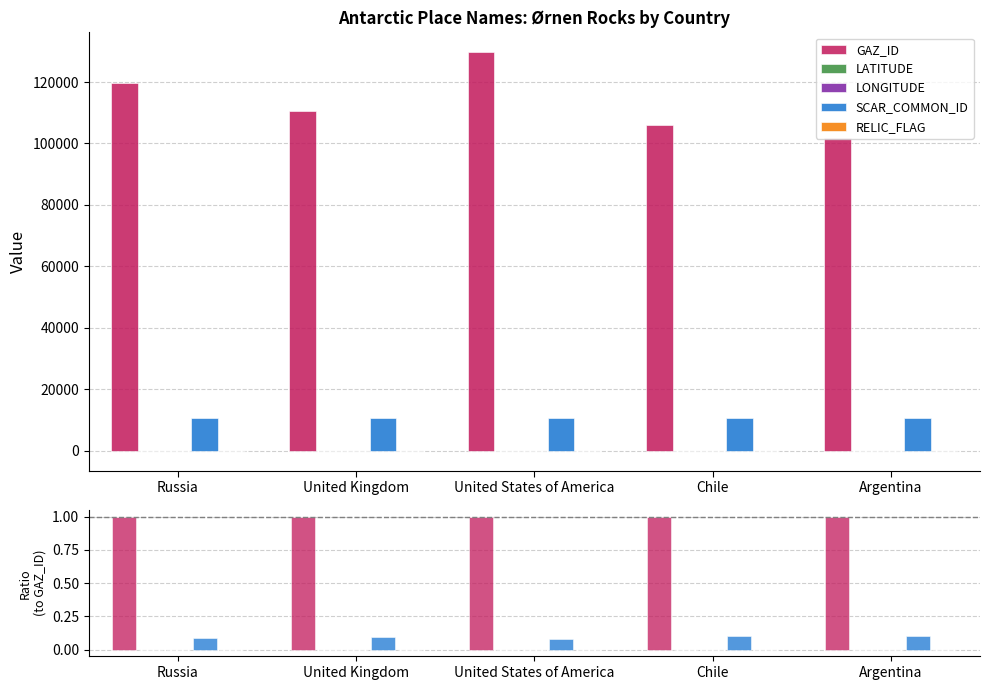

What is the label of the 3rd bar from the right?

United States of America